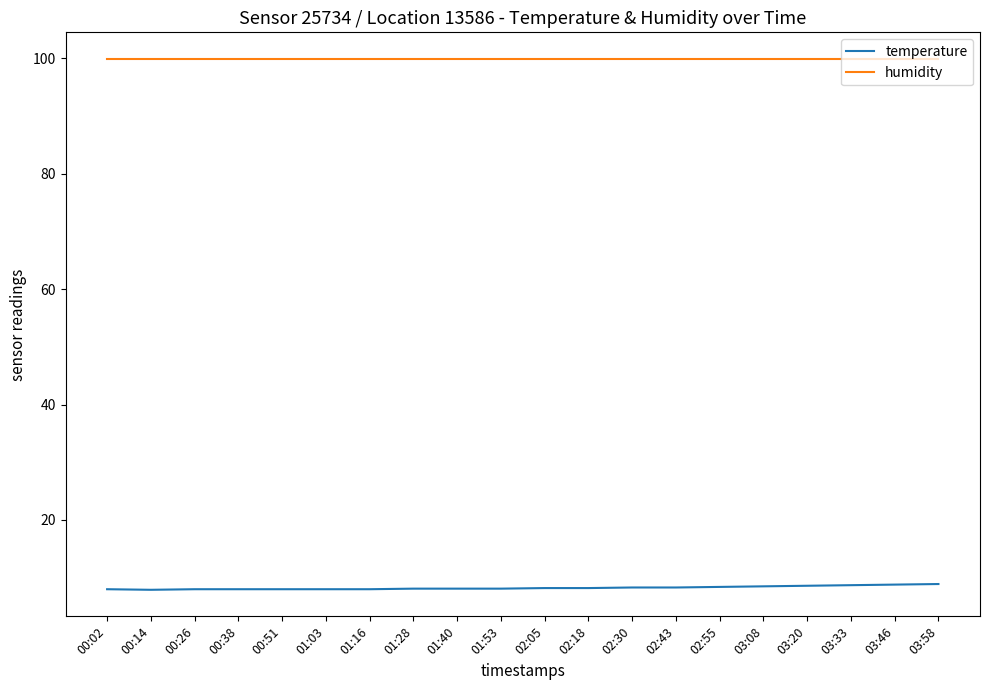

How many lines are shown in the chart?

2